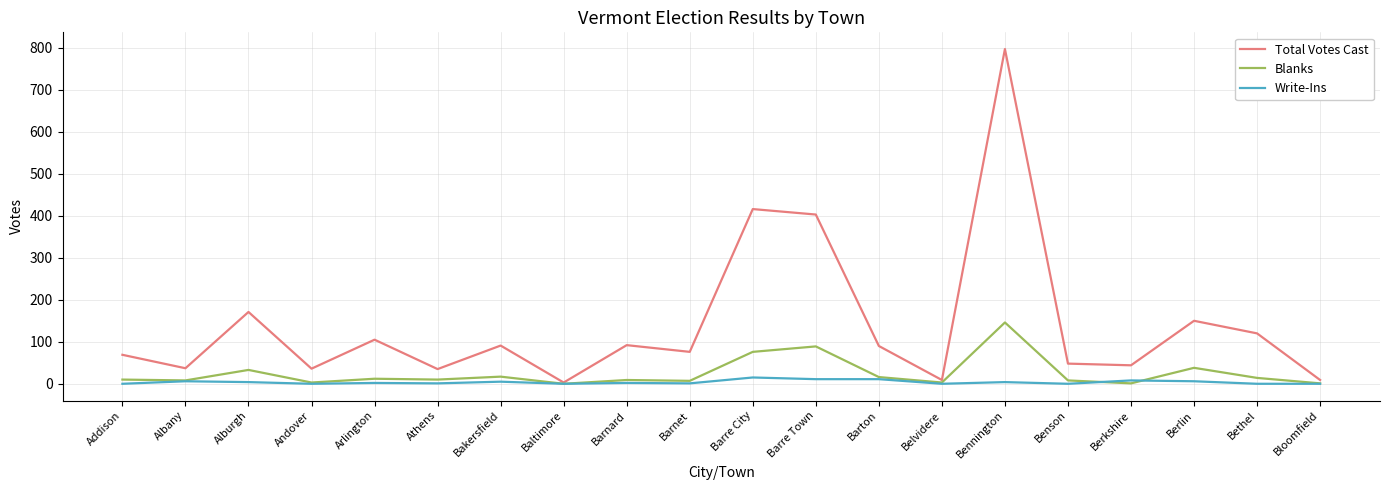

What are all the series names shown in the legend?

Total Votes Cast, Blanks, Write-Ins